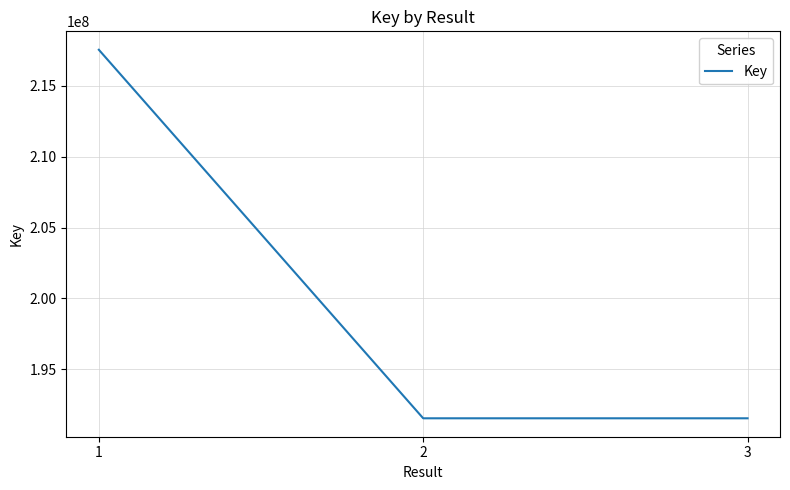

Approximately how many times larger is the value at 3 compared to 2?

1.0